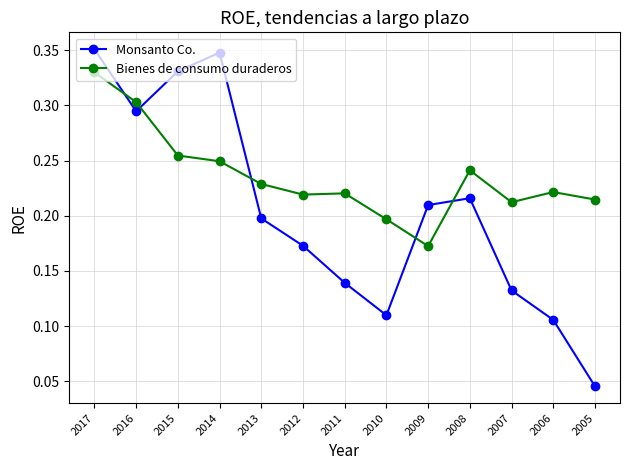

How many series are shown in this chart?

2